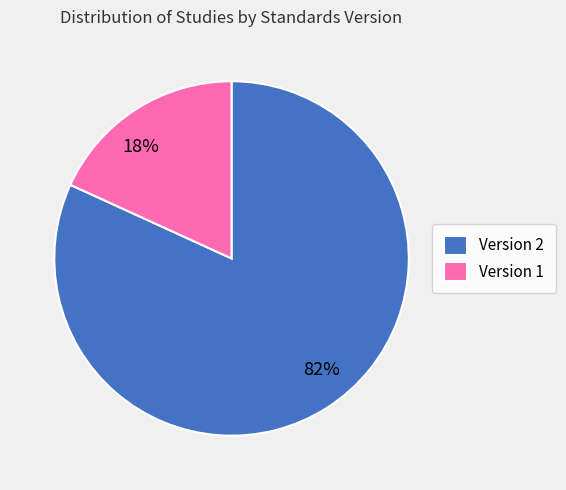

Is Version 1 the majority of the pie?

No